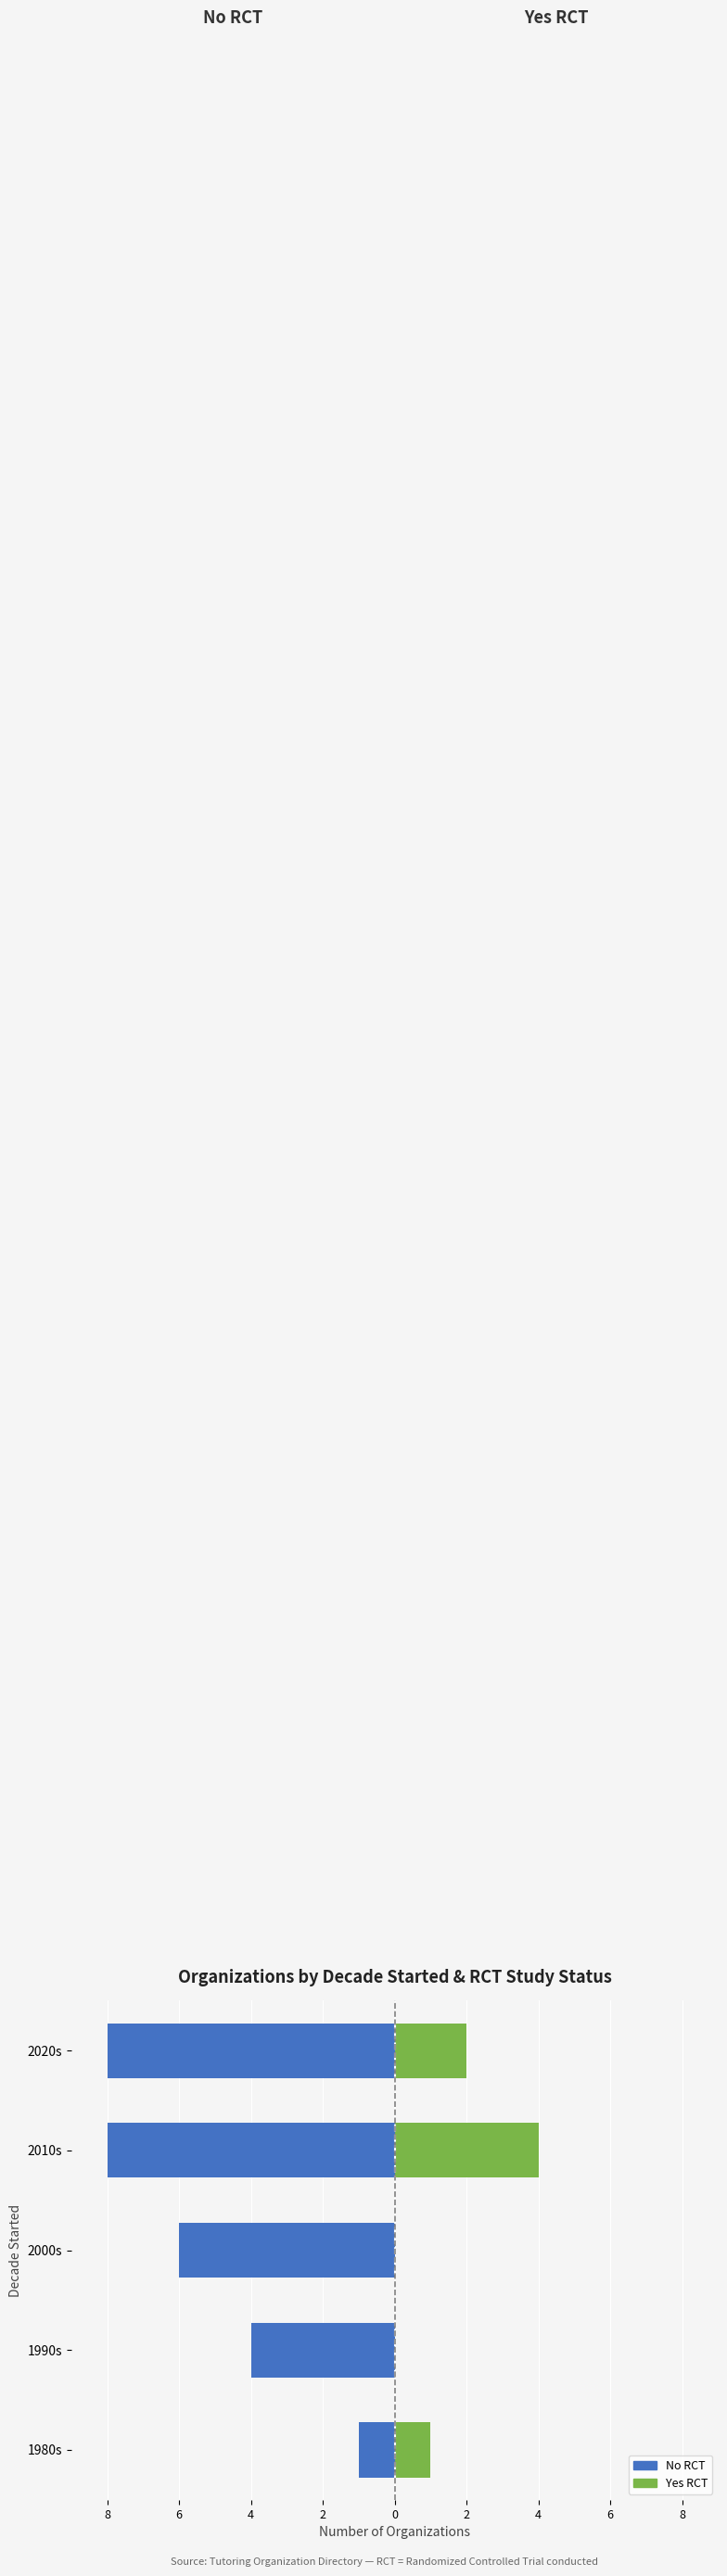

What is the maximum value shown in the chart?

4